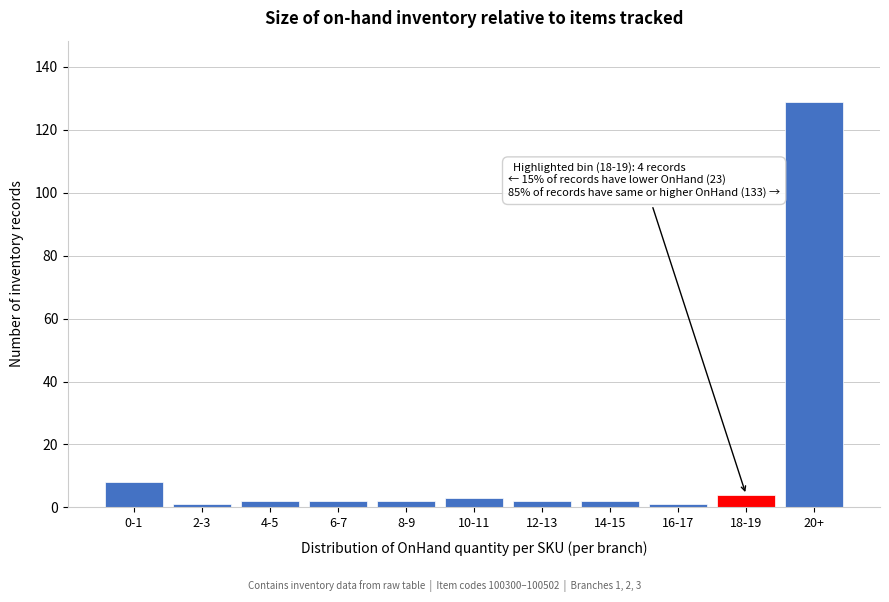

Reading left to right, what are all the values shown in this chart?

0-1=8	2-3=1	4-5=2	6-7=2	8-9=2	10-11=3	12-13=2	14-15=2	16-17=1	18-19=4	20+=129